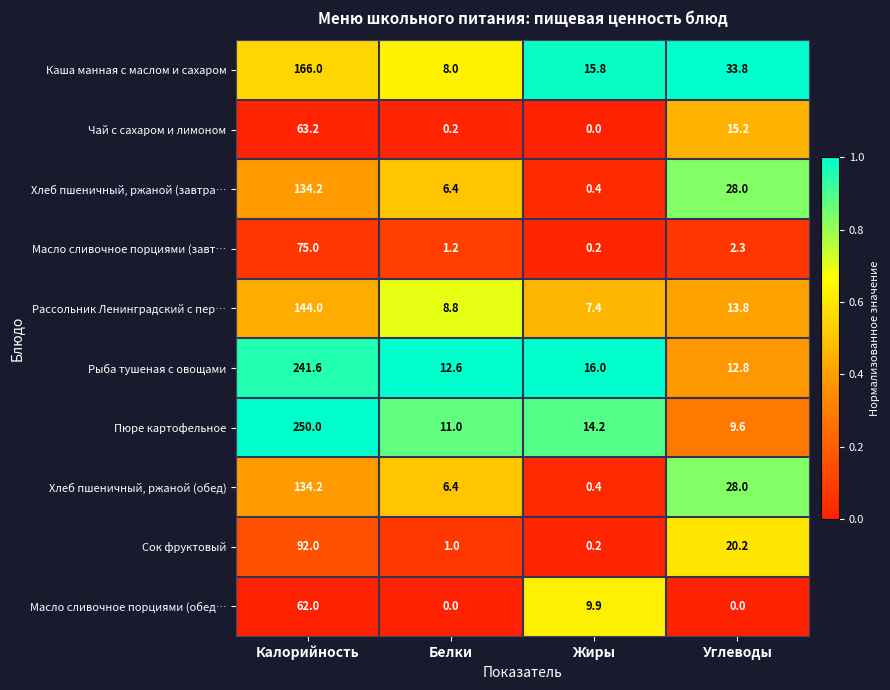

How many distinct data groups are displayed?

10